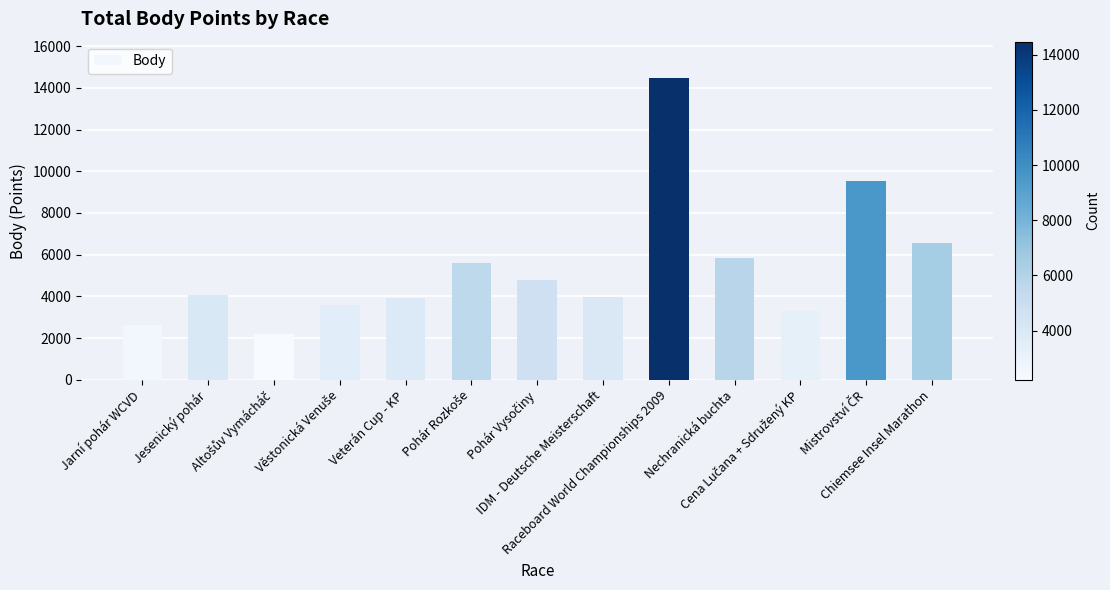

What is the average value?

5428